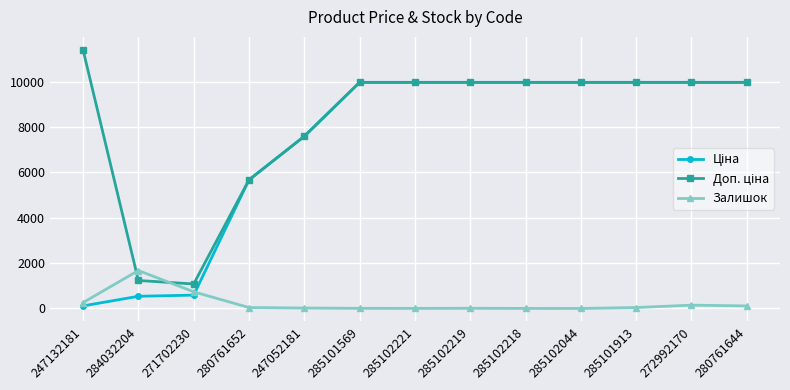

Which category has the highest value in the Залишок series?

284032204